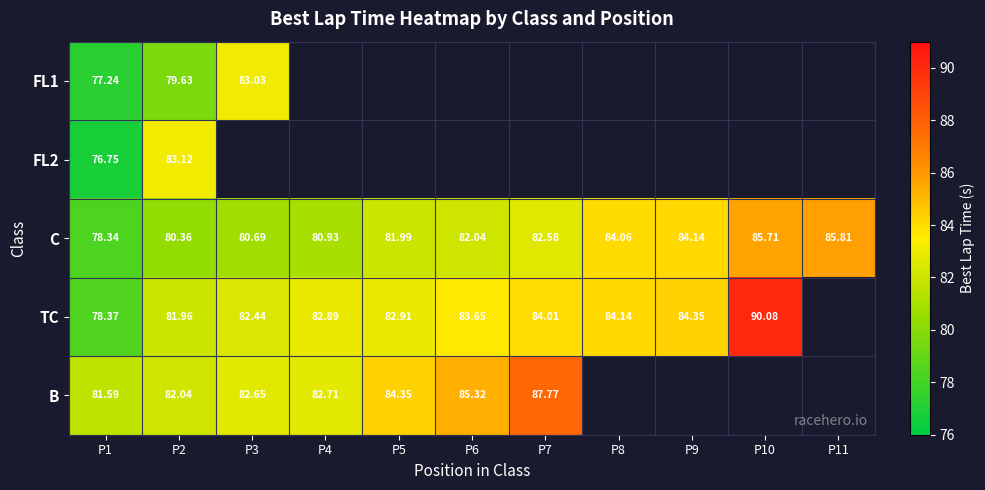

What is the spread (max minus min) of values at P2?

3.5